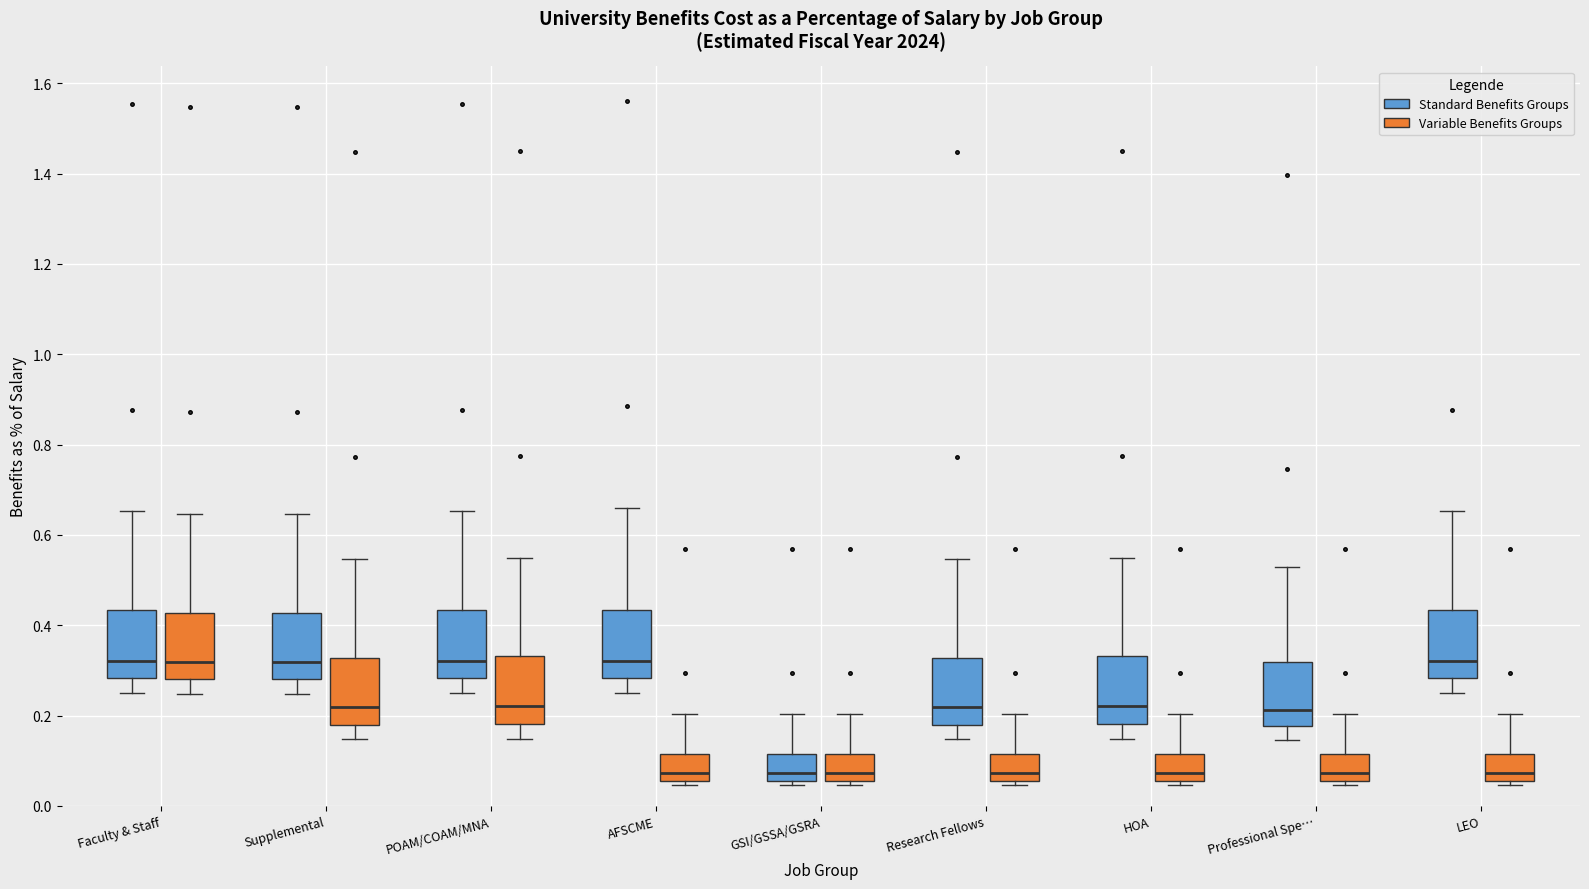

Reading left to right, read every box against the y-axis: the position of its median line, the range the box covers, and the ends of its whiskers. The values are not printed on the chart, so give them approximately, as read against the axis.

Faculty & Staff (Standard Benefits Groups): median 0.32, box 0.28 to 0.44, whiskers 0.24 to 0.66
Faculty & Staff (Variable Benefits Groups): median 0.32, box 0.28 to 0.42, whiskers 0.24 to 0.64
Supplemental (Standard Benefits Groups): median 0.32, box 0.28 to 0.42, whiskers 0.24 to 0.64
Supplemental (Variable Benefits Groups): median 0.22, box 0.18 to 0.32, whiskers 0.14 to 0.54
POAM/COAM/MNA (Standard Benefits Groups): median 0.32, box 0.28 to 0.44, whiskers 0.24 to 0.66
POAM/COAM/MNA (Variable Benefits Groups): median 0.22, box 0.18 to 0.34, whiskers 0.14 to 0.54
AFSCME (Standard Benefits Groups): median 0.32, box 0.28 to 0.44, whiskers 0.24 to 0.66
AFSCME (Variable Benefits Groups): median 0.08, box 0.06 to 0.12, whiskers 0.04 to 0.20
GSI/GSSA/GSRA (Standard Benefits Groups): median 0.08, box 0.06 to 0.12, whiskers 0.04 to 0.20
GSI/GSSA/GSRA (Variable Benefits Groups): median 0.08, box 0.06 to 0.12, whiskers 0.04 to 0.20
Research Fellows (Standard Benefits Groups): median 0.22, box 0.18 to 0.32, whiskers 0.14 to 0.54
Research Fellows (Variable Benefits Groups): median 0.08, box 0.06 to 0.12, whiskers 0.04 to 0.20
HOA (Standard Benefits Groups): median 0.22, box 0.18 to 0.34, whiskers 0.14 to 0.54
HOA (Variable Benefits Groups): median 0.08, box 0.06 to 0.12, whiskers 0.04 to 0.20
Professional Spe… (Standard Benefits Groups): median 0.22, box 0.18 to 0.32, whiskers 0.14 to 0.52
Professional Spe… (Variable Benefits Groups): median 0.08, box 0.06 to 0.12, whiskers 0.04 to 0.20
LEO (Standard Benefits Groups): median 0.32, box 0.28 to 0.44, whiskers 0.24 to 0.66
LEO (Variable Benefits Groups): median 0.08, box 0.06 to 0.12, whiskers 0.04 to 0.20